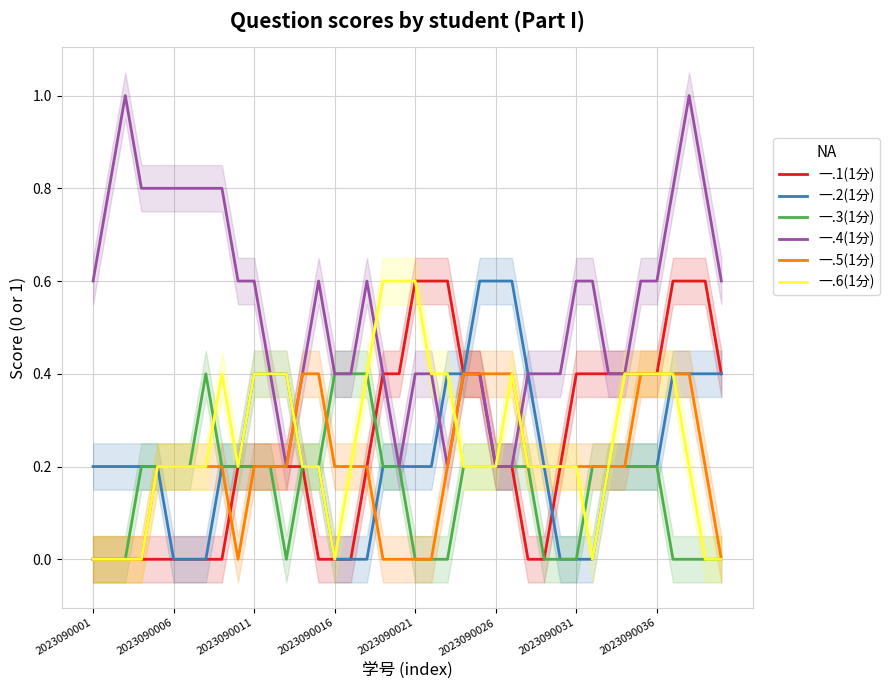

Which category has the lowest value across all series?

2023090001